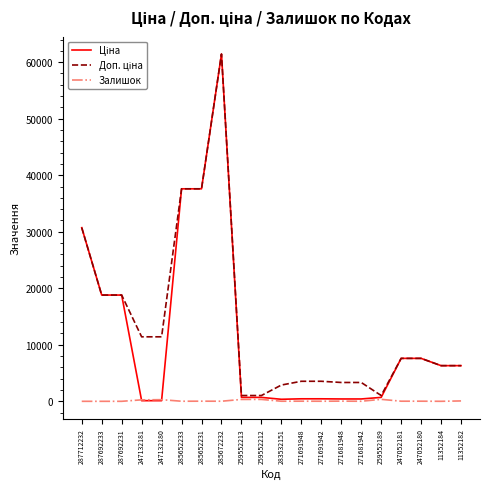

At which category is the sum across all series the highest?

285672232